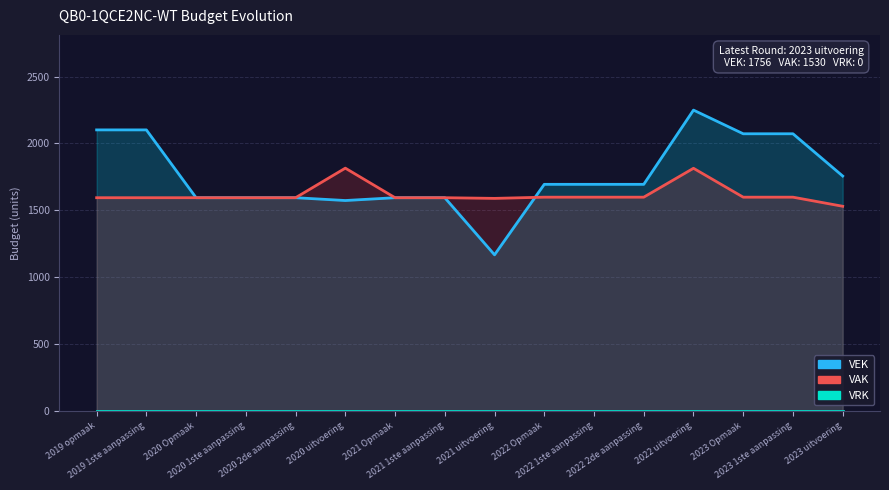

True or false: VRK and VAK intersect in this chart.

False